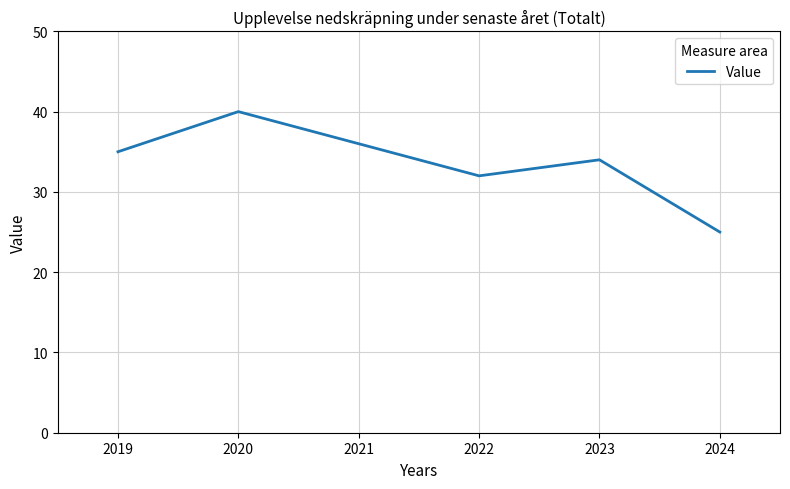

List the labels in order of value, largest first.

2020, 2021, 2019, 2023, 2022, 2024